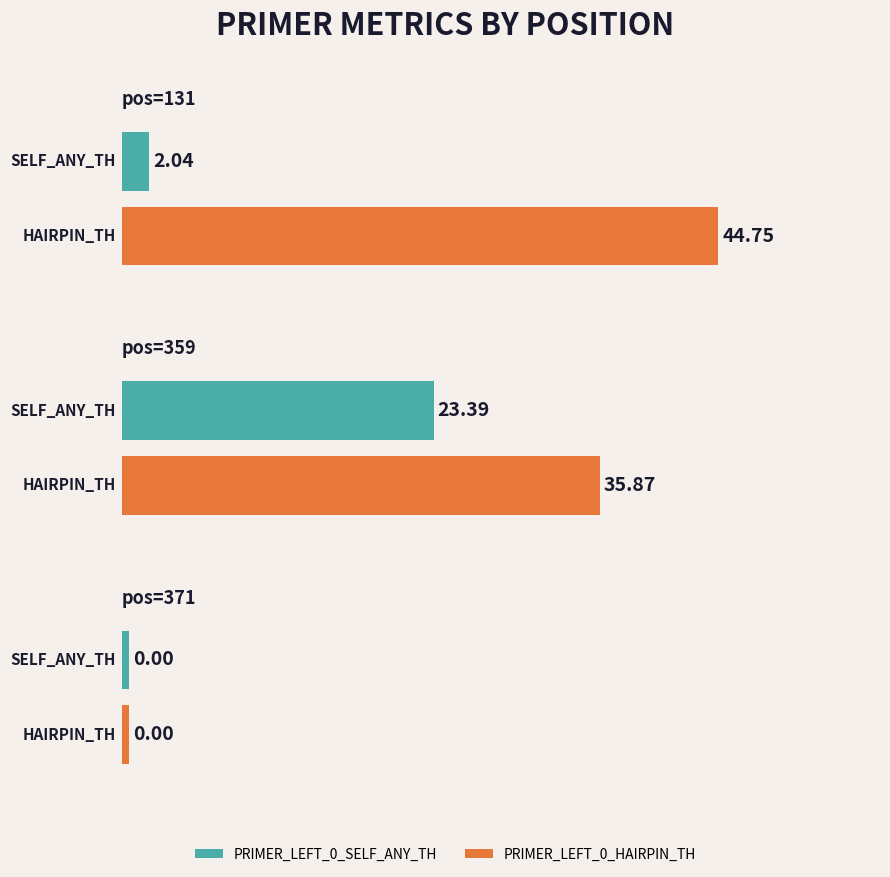

Reading right to left, list all the values displayed in this chart.

PRIMER_LEFT_0_SELF_ANY_TH: 0.0	23.4	2.0
PRIMER_LEFT_0_HAIRPIN_TH: 0.0	35.9	44.8